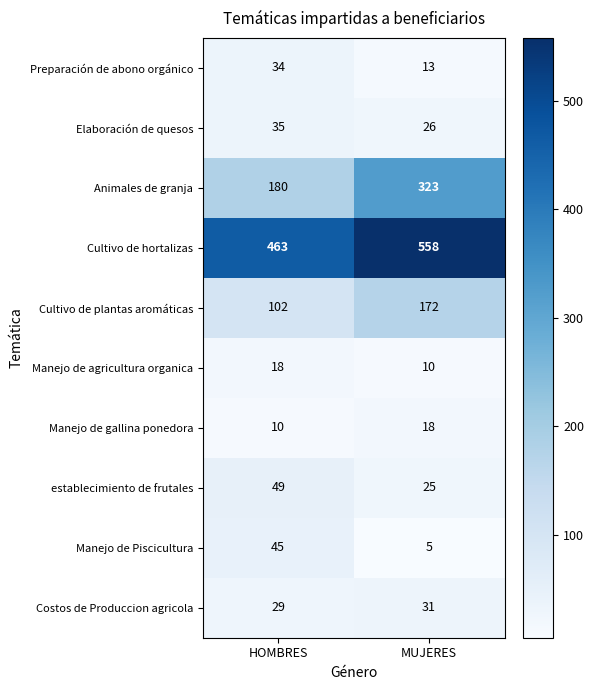

Reading left to right, transcribe all the data shown in this chart.

Preparación de abono orgánico: 34	13
Elaboración de quesos: 35	26
Animales de granja: 180	323
Cultivo de hortalizas: 463	558
Cultivo de plantas aromáticas: 102	172
Manejo de agricultura organica: 18	10
Manejo de gallina ponedora: 10	18
establecimiento de frutales: 49	25
Manejo de Piscicultura: 45	5
Costos de Produccion agricola: 29	31